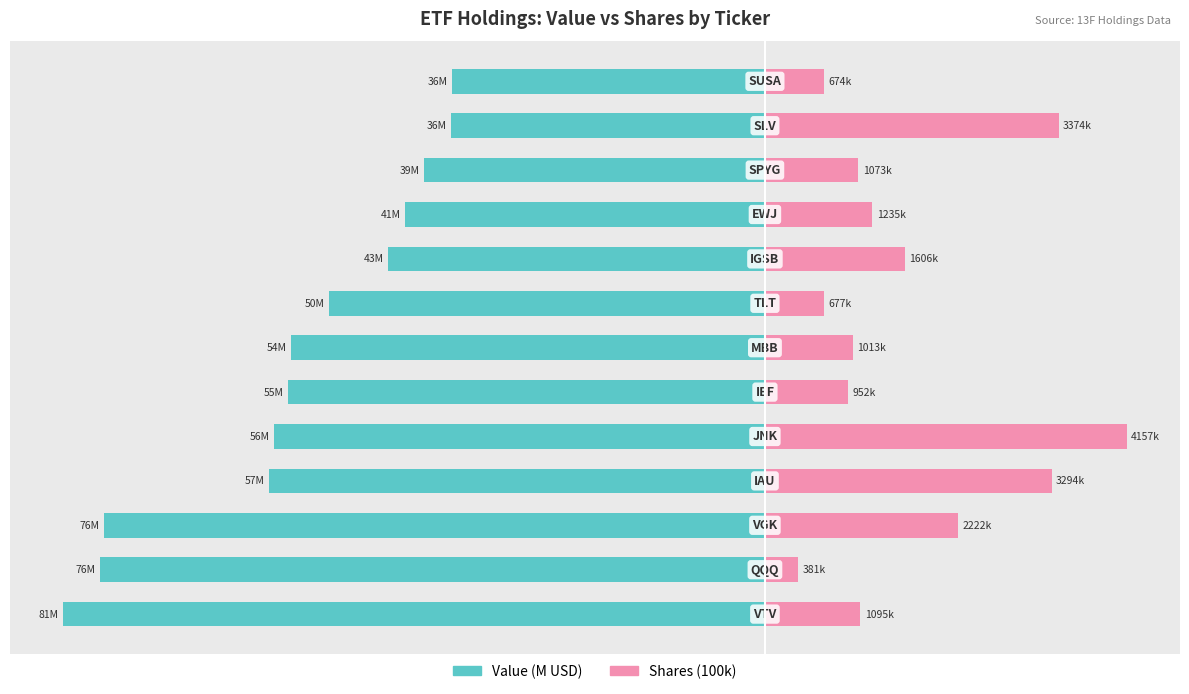

What is the difference between the maximum and minimum values in the Value (M USD) series?

44.7